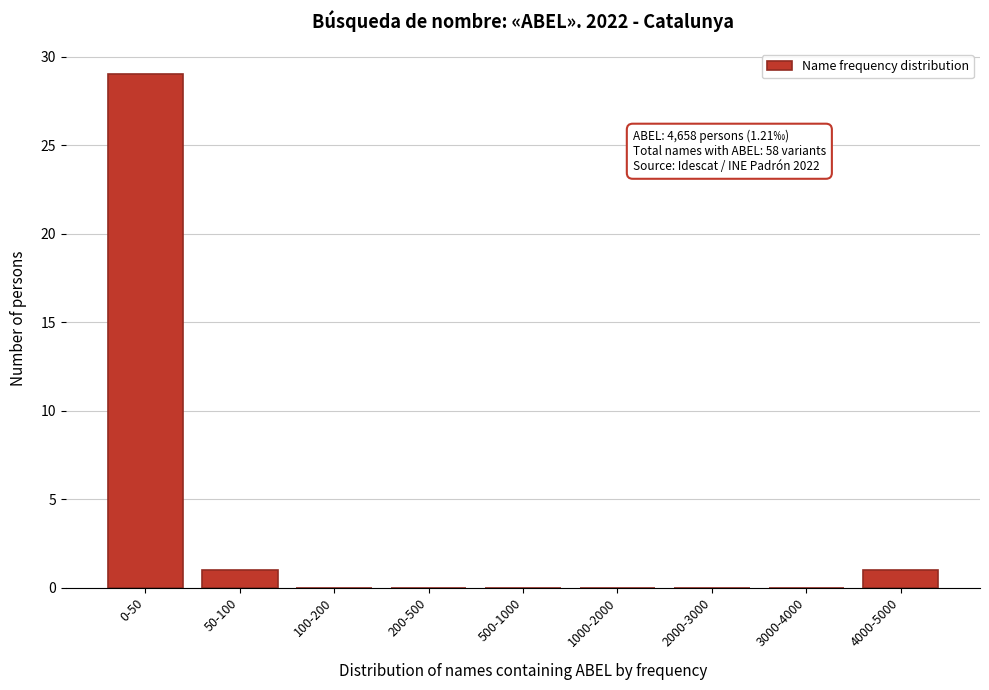

Reading left to right, what are all the values shown in this chart?

0-50=29	50-100=1	100-200=0	200-500=0	500-1000=0	1000-2000=0	2000-3000=0	3000-4000=0	4000-5000=1